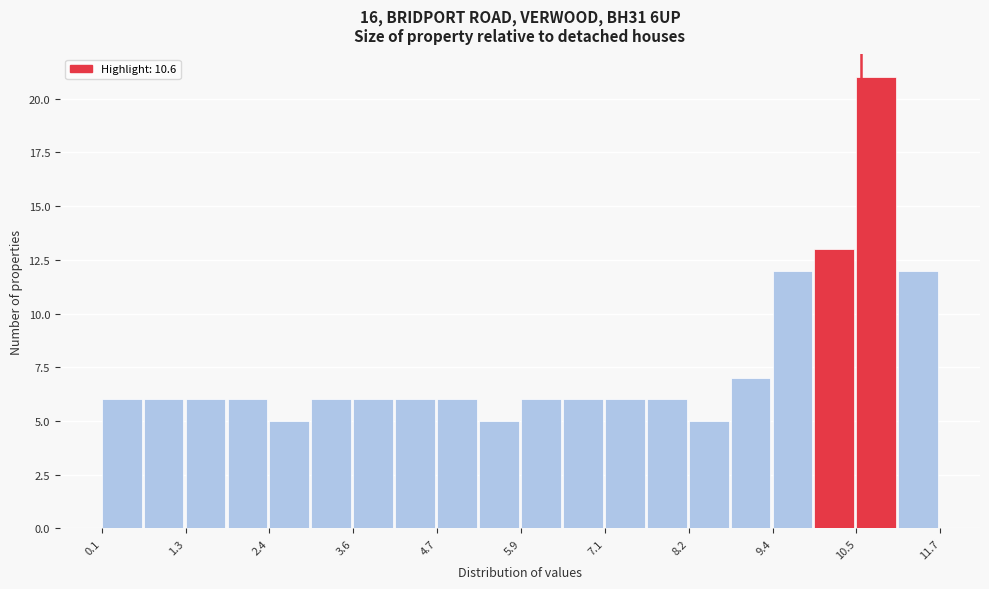

Read against the x-axis, roughly where is the centre of the tallest bar?

10.8